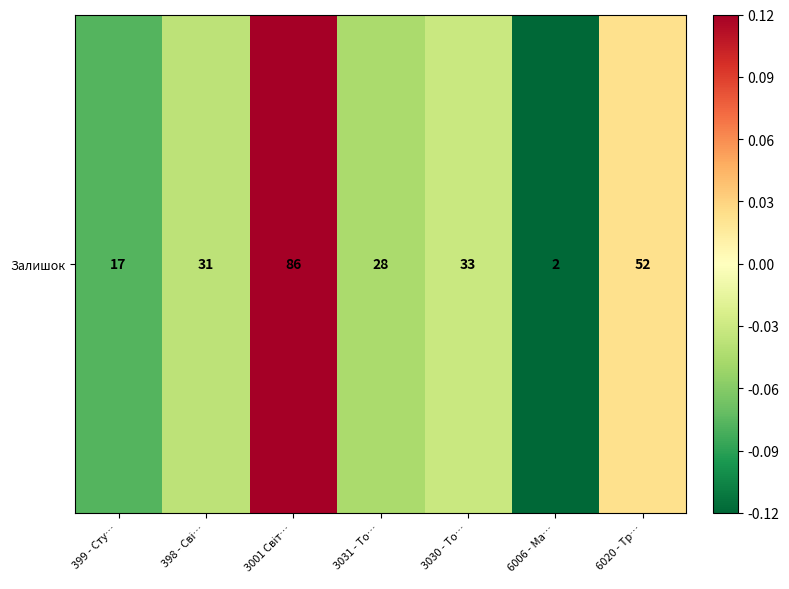

At which label is the value closest to 0?

6020 - Тр…